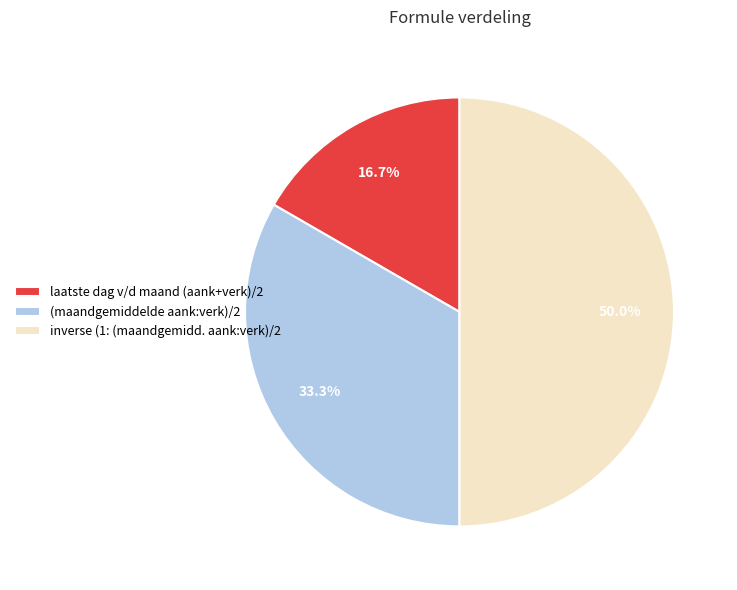

Is (maandgemiddelde aank:verk)/2 the majority of the pie?

No